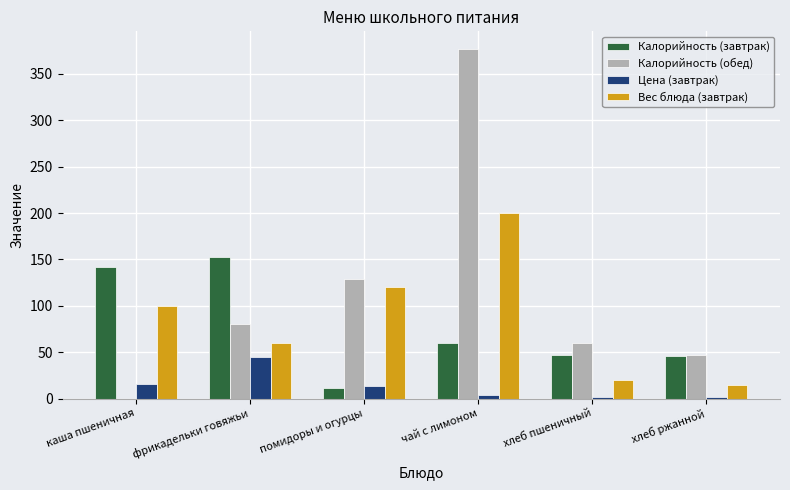

Is it true that Цена (завтрак) equals 70.5 at фрикадельки говяжьи?

False